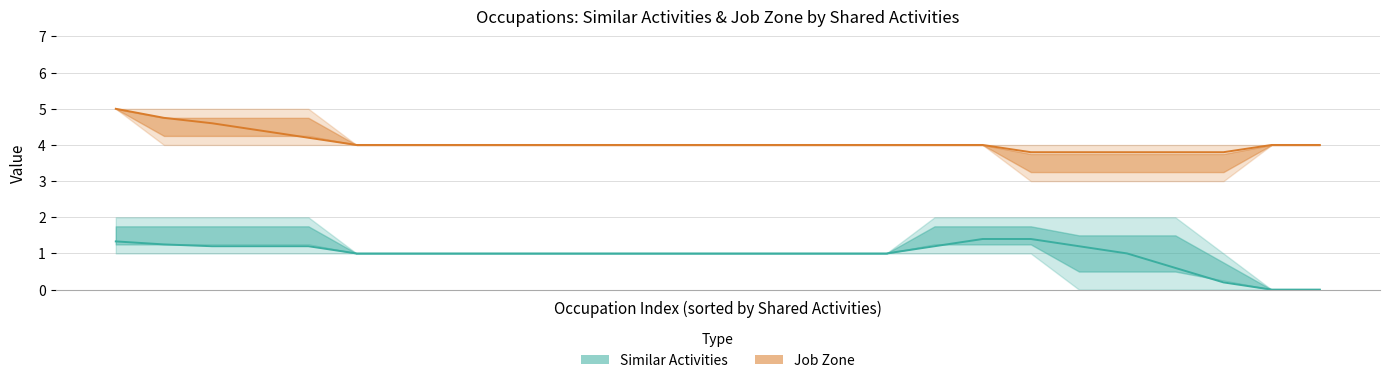

Is this an area chart (filled region under the line)?

No